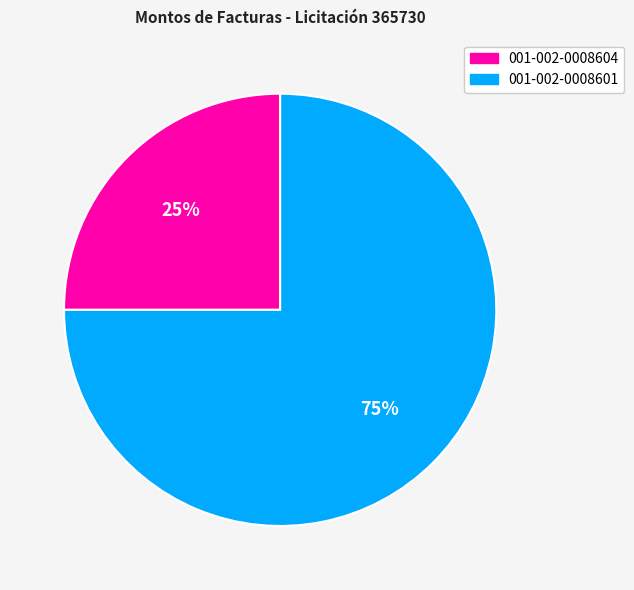

Is the sum of 001-002-0008604 and 001-002-0008601 greater than half?

Yes